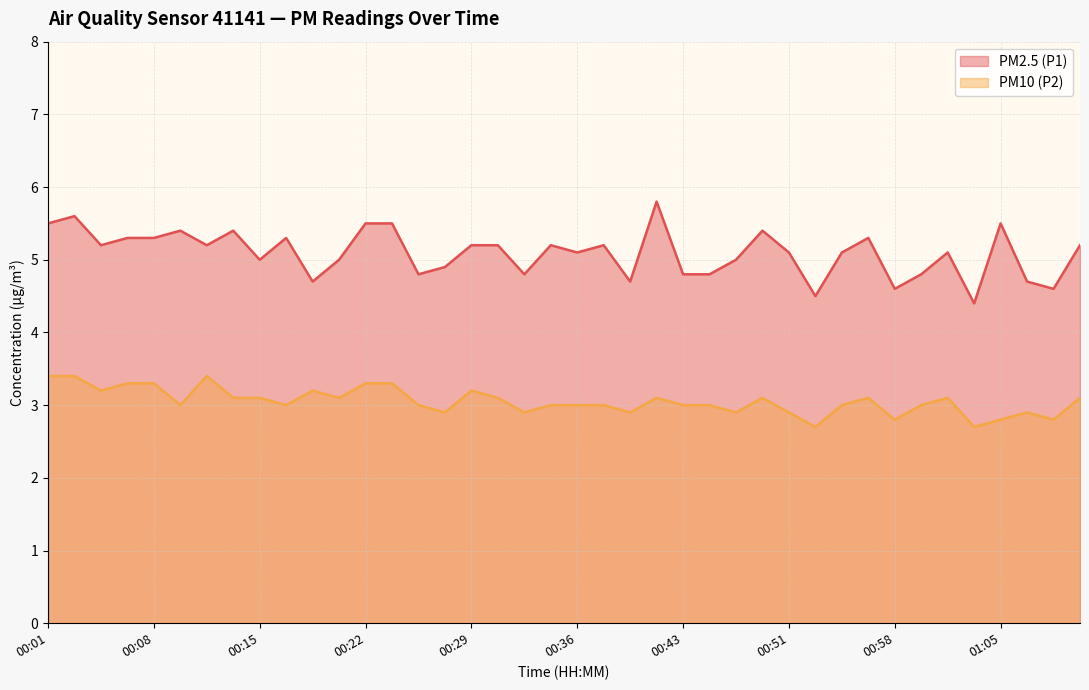

In PM2.5 (P1), how many points are lower than both neighbors (excluding endpoints)?

12